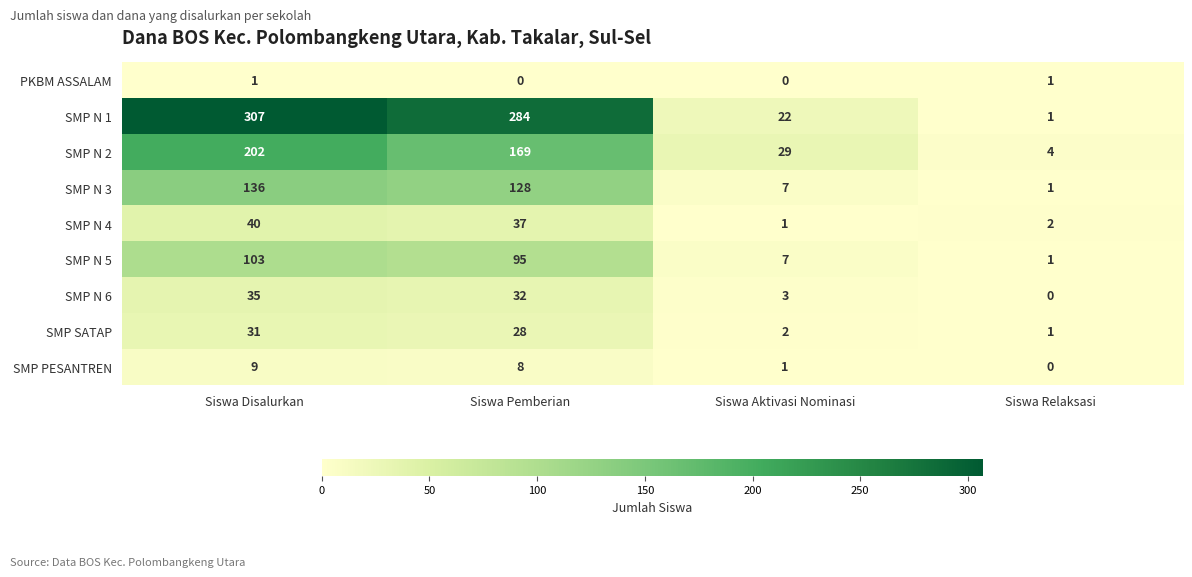

List the series in order of their peak value, lowest first.

PKBM ASSALAM, SMP PESANTREN, SMP SATAP, SMP N 6, SMP N 4, SMP N 5, SMP N 3, SMP N 2, SMP N 1